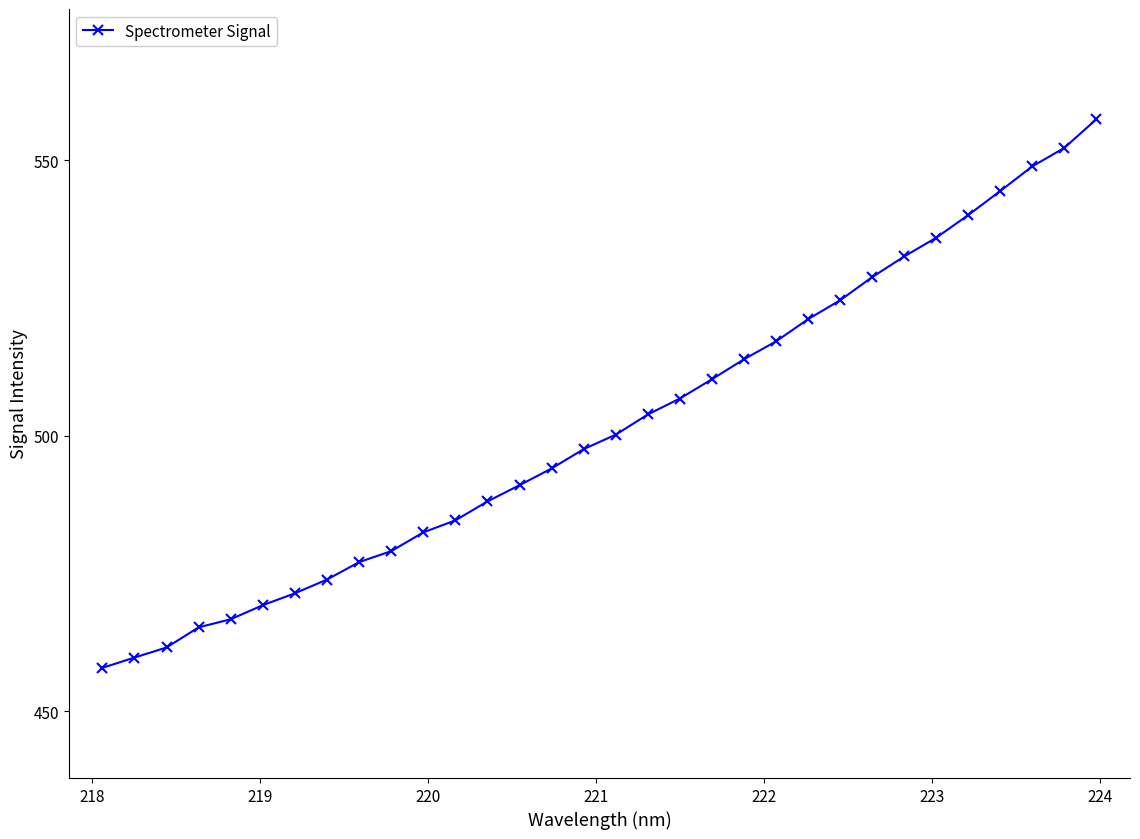

What is the value of the 19th point from the left?

506.8